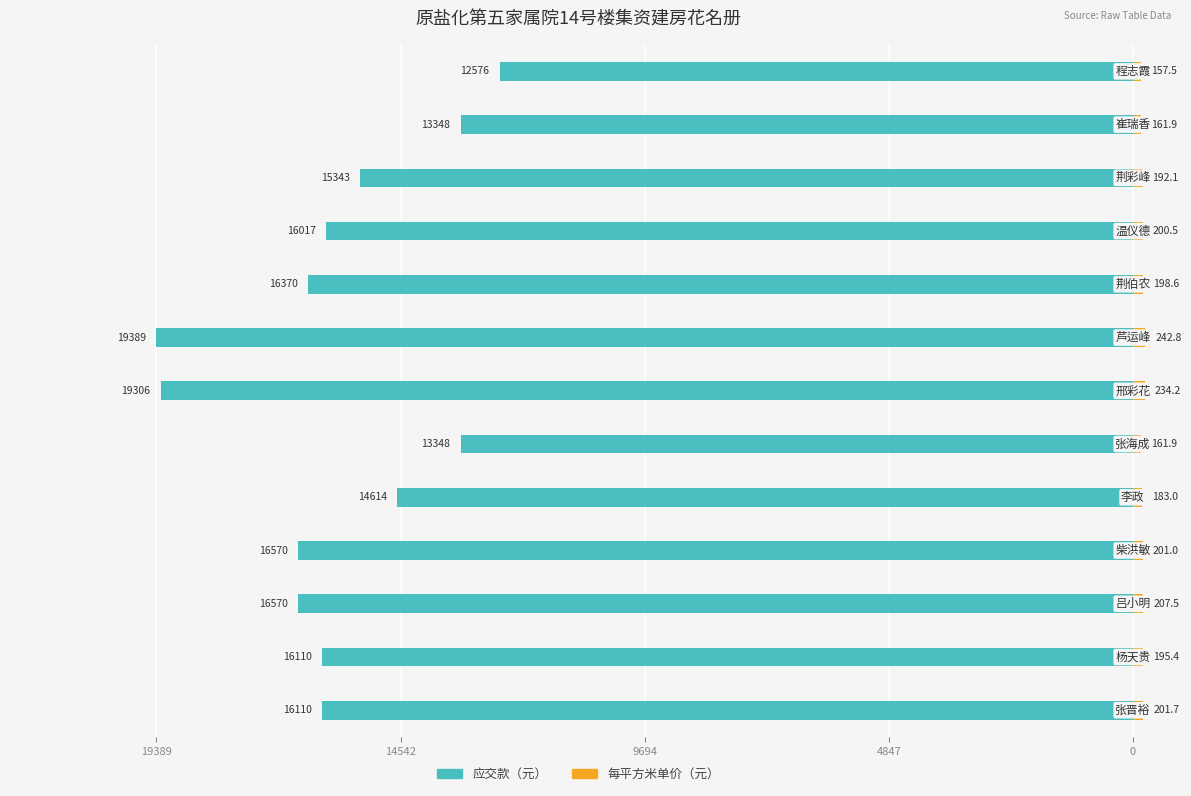

What is the approximate value of 每平方米单价（元） at 4847?

201.0